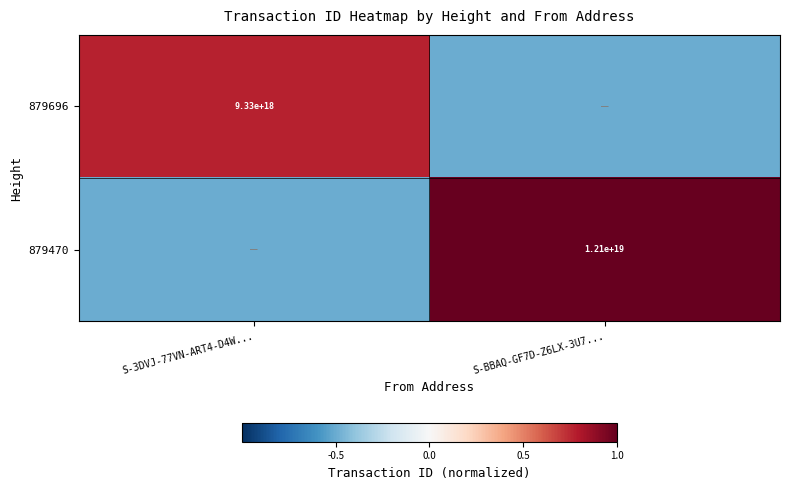

True or false: 879696 has a value of 6073215330732868608.0 at S-3DVJ-77VN-ART4-D4W....

False